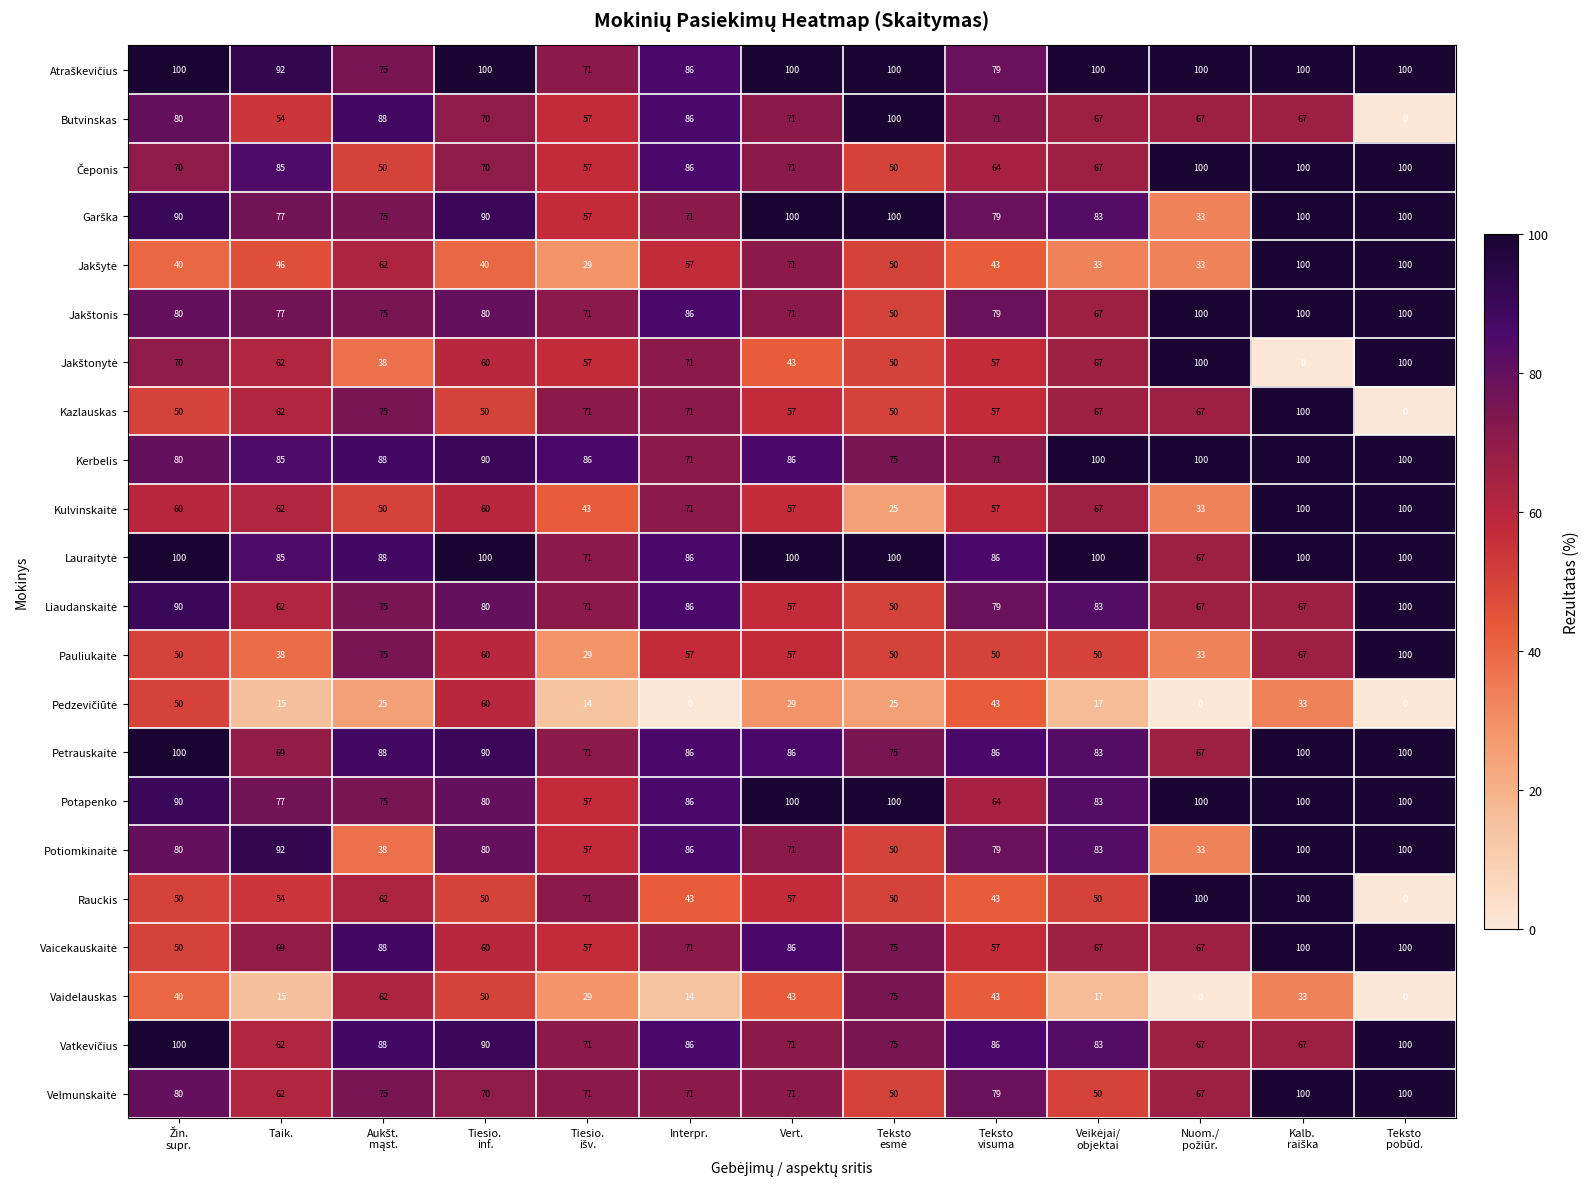

What is the greatest value displayed?

100